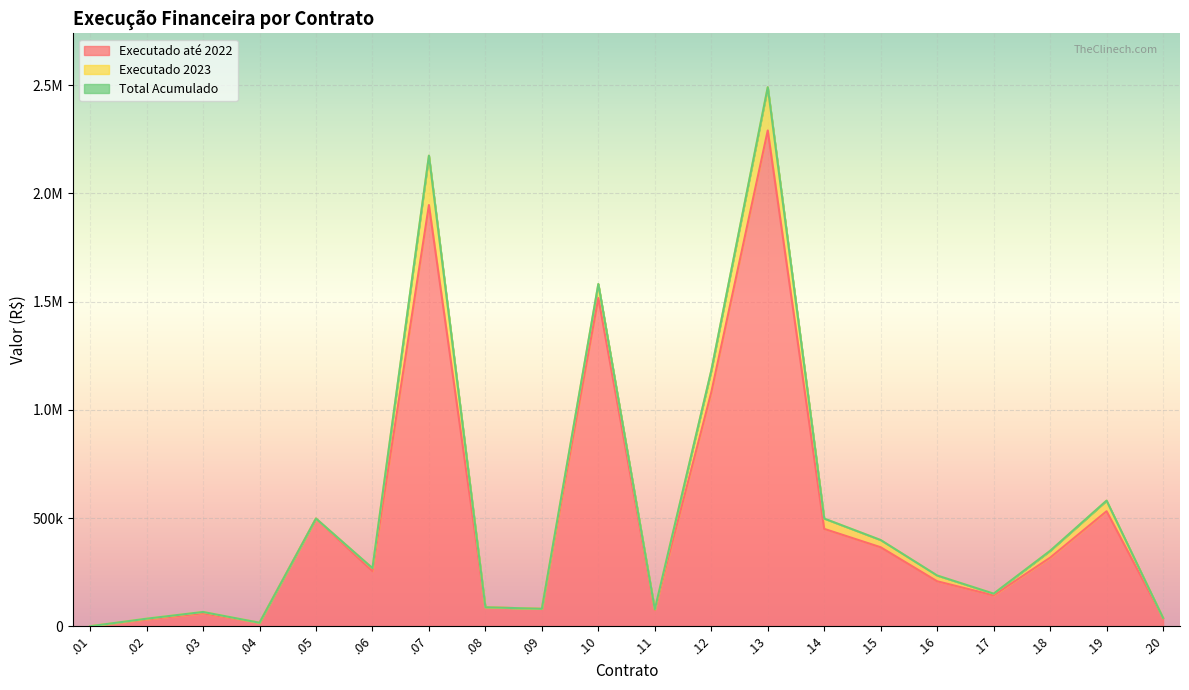

Does the chart display data point markers on the line(s)?

No